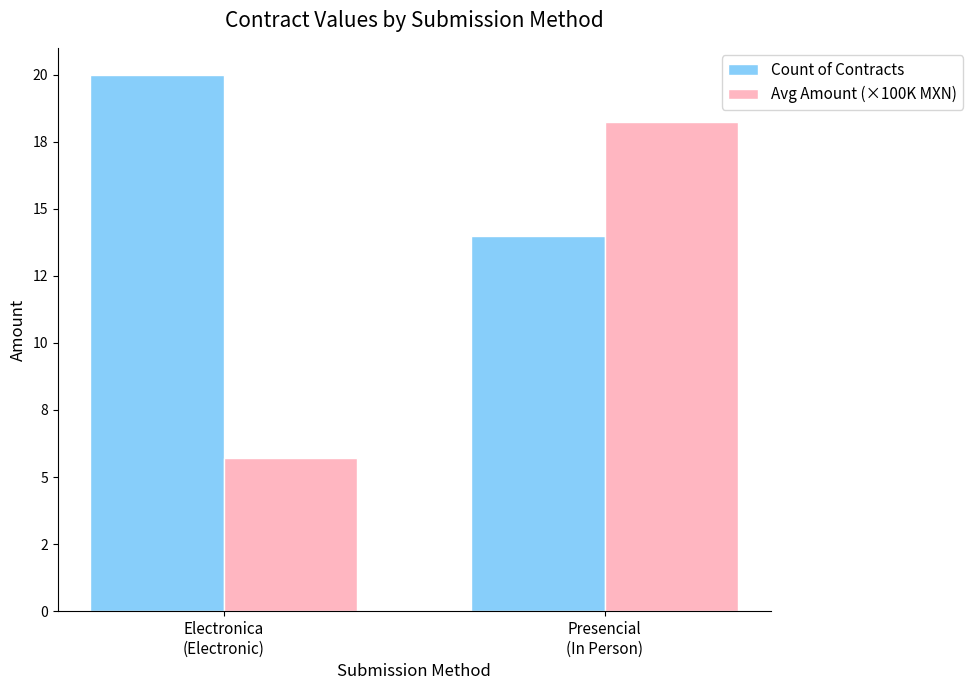

Are the bars horizontal?

No